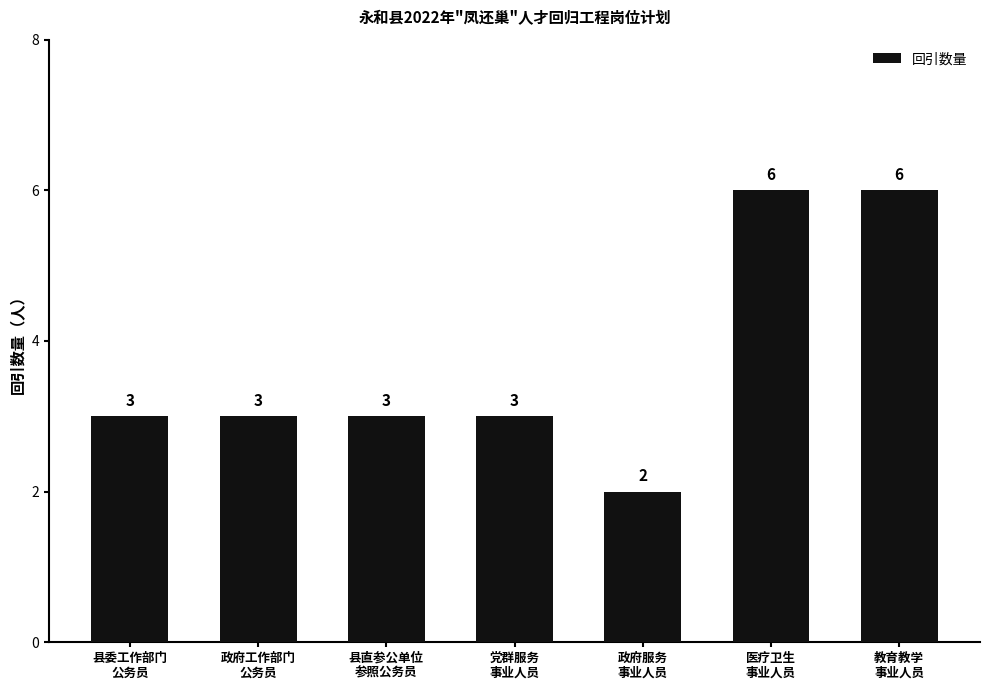

How many series are shown in this chart?

1